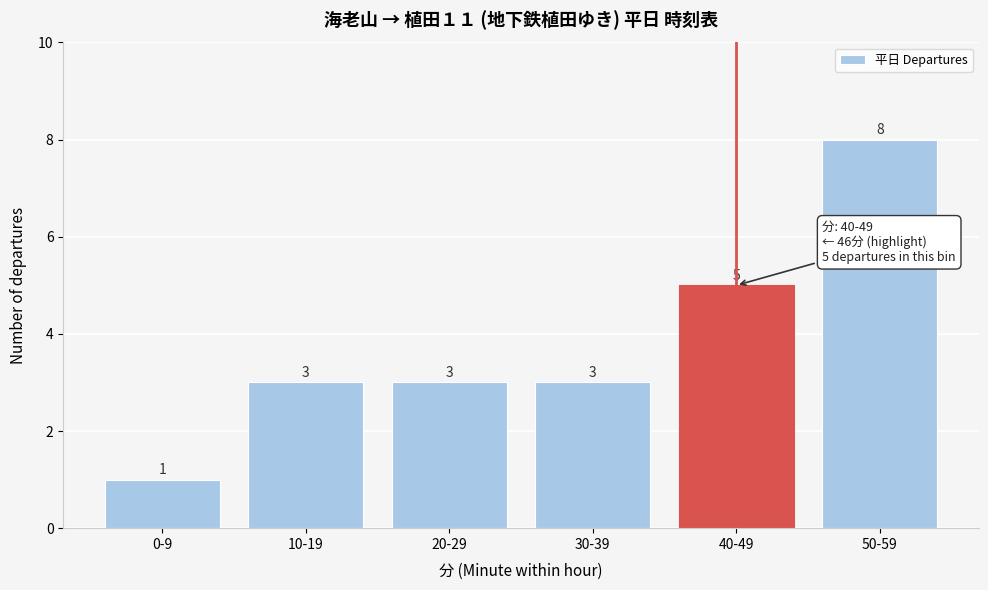

Reading left to right, transcribe all the data shown in this chart.

1	3	3	3	5	8